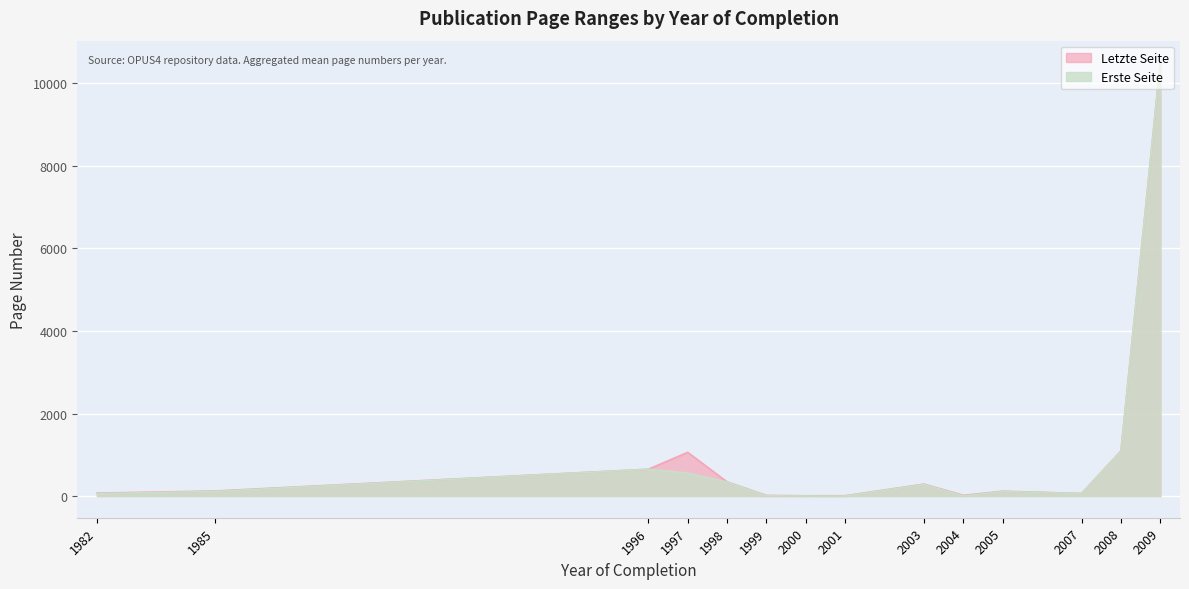

The Letzte Seite series shows 856 at 1997. True or false?

False